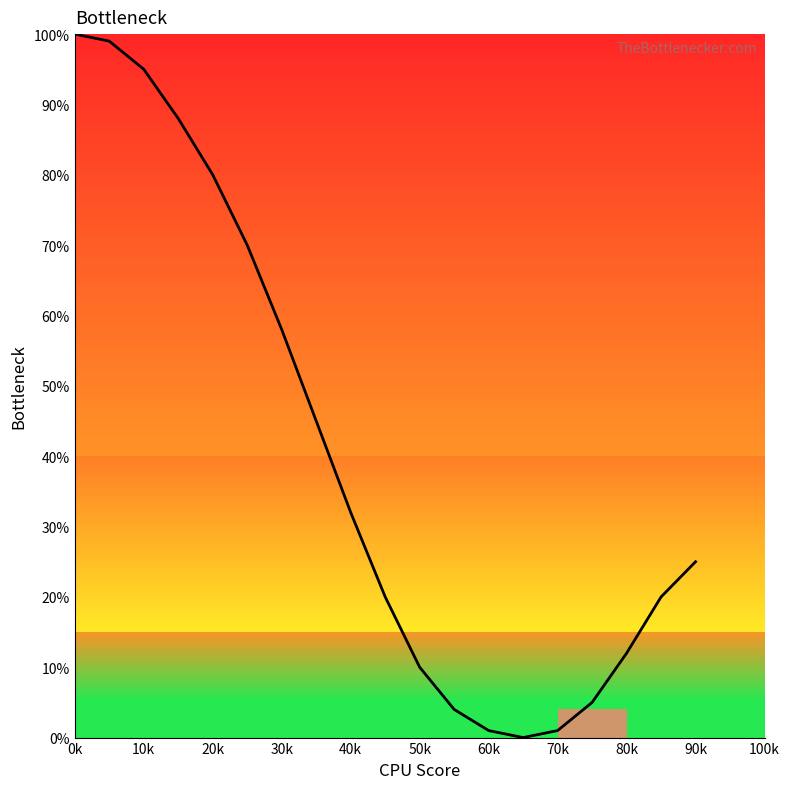

Does the chart have visible grid lines?

No